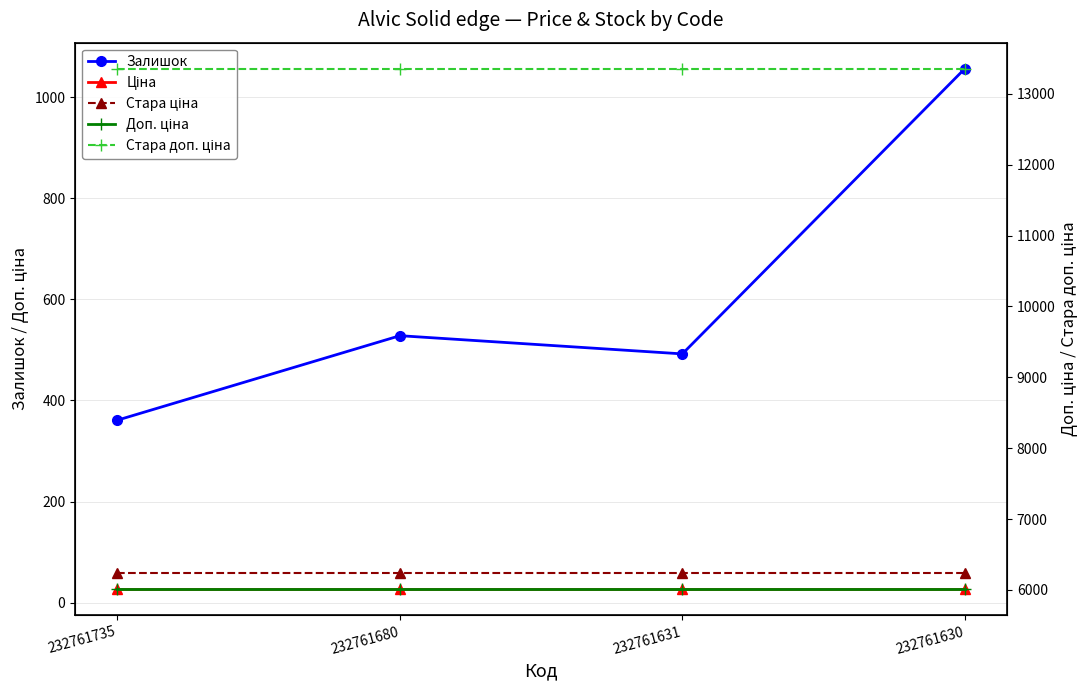

True or false: Доп. ціна has more than 0 interior local peaks.

False